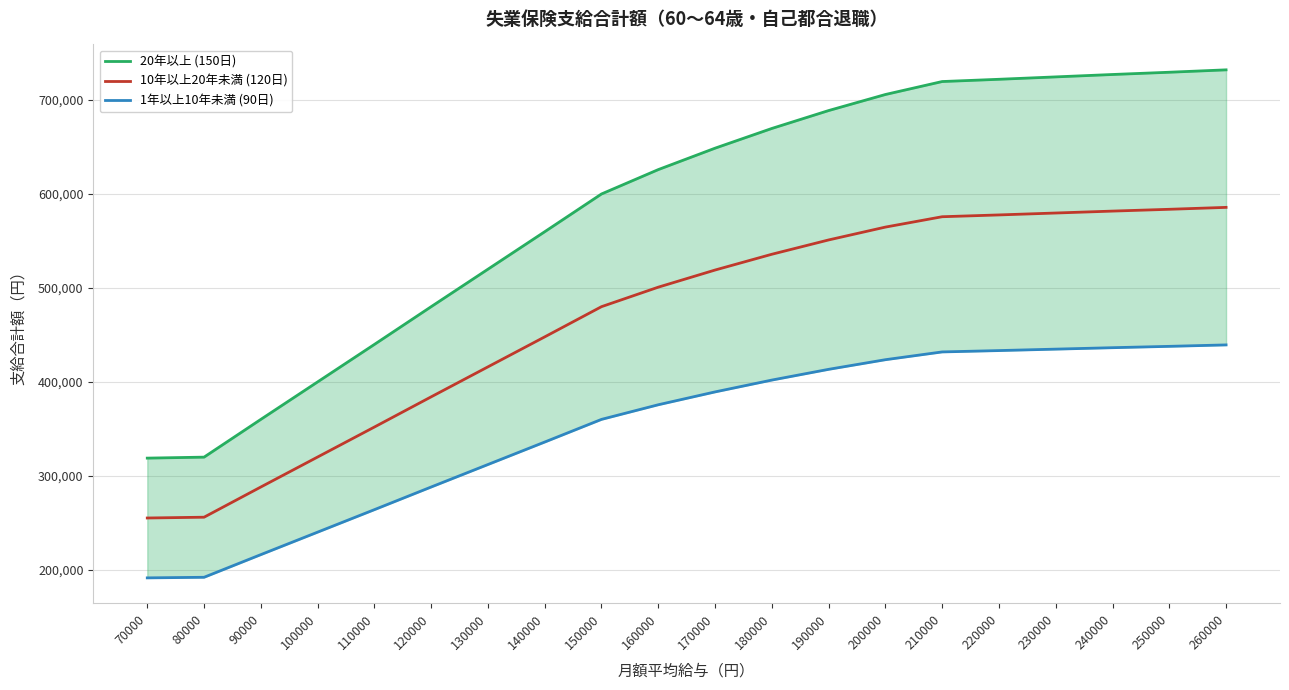

How many values in the 10年以上20年未満 (120日) series exceed 519000?

9